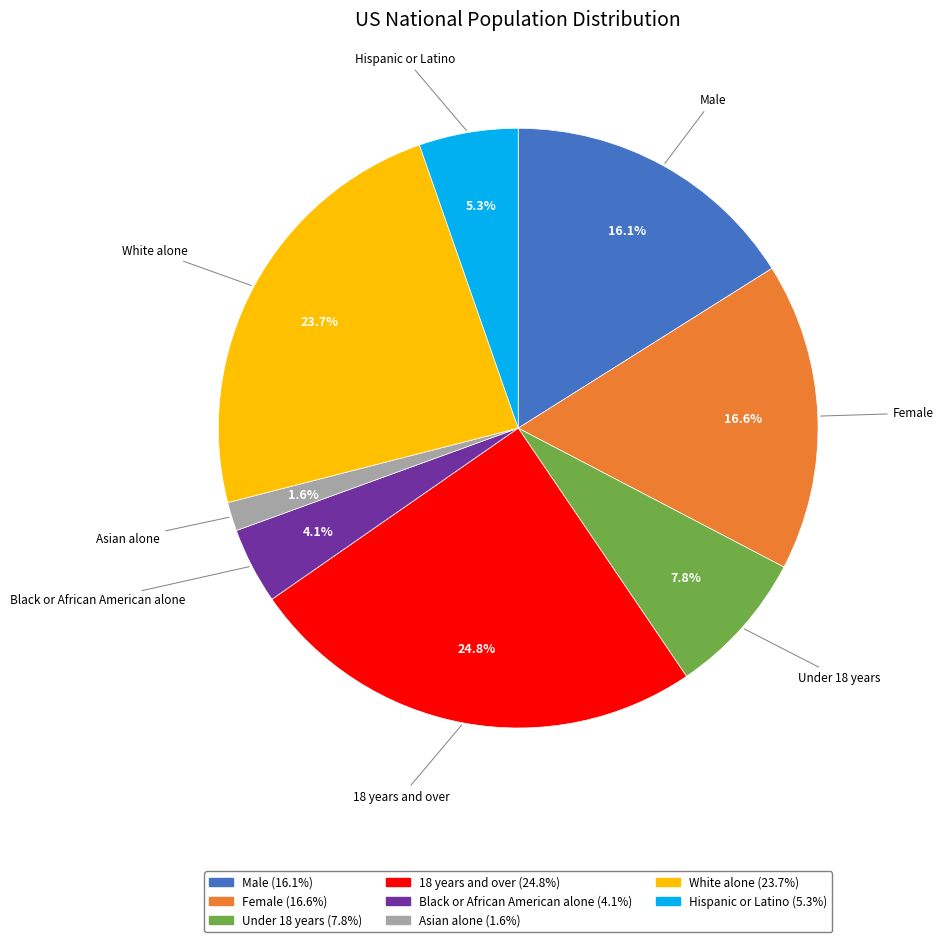

What percentage is the Under 18 years slice, to the nearest percent?

8%